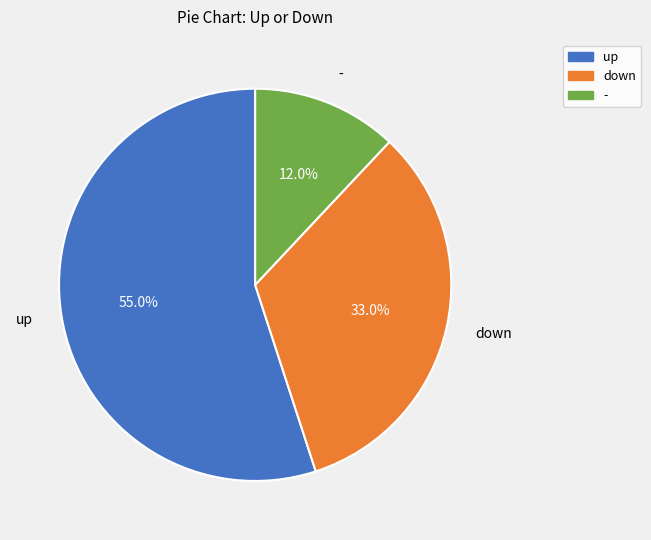

Count the number of slices in the pie.

3